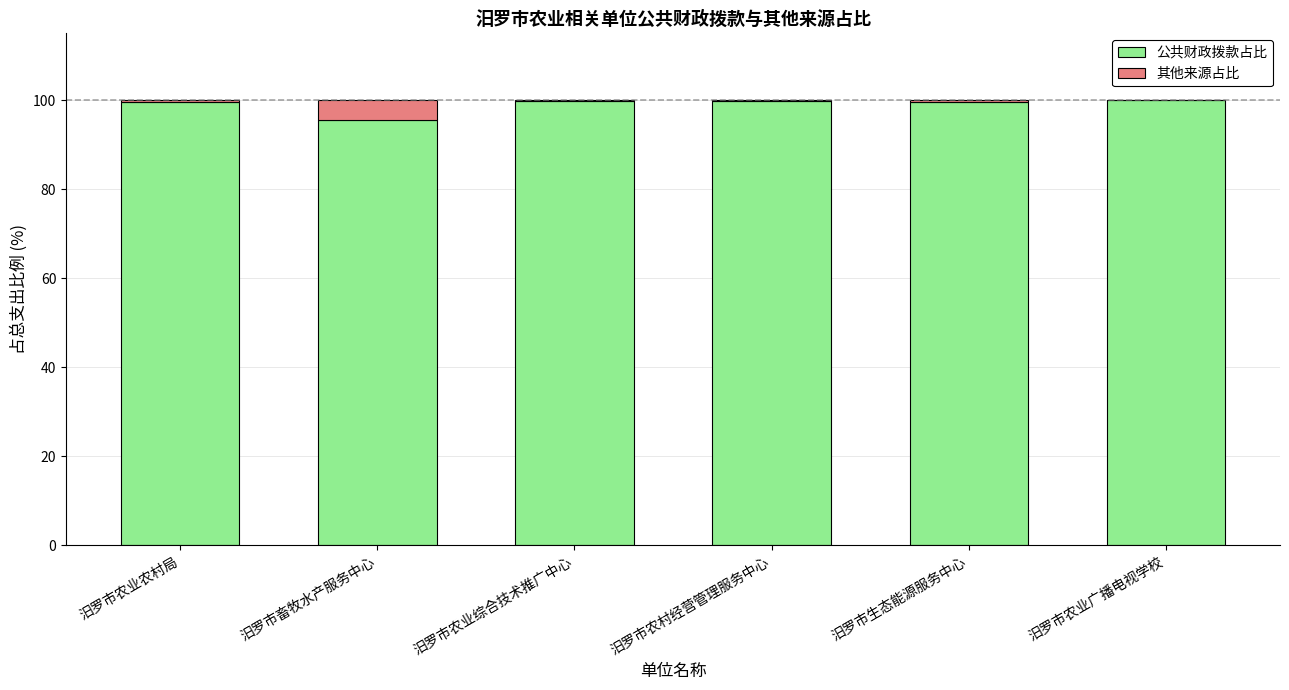

True or false: 公共财政拨款占比 has a value of 156.9 at 汨罗市生态能源服务中心.

False